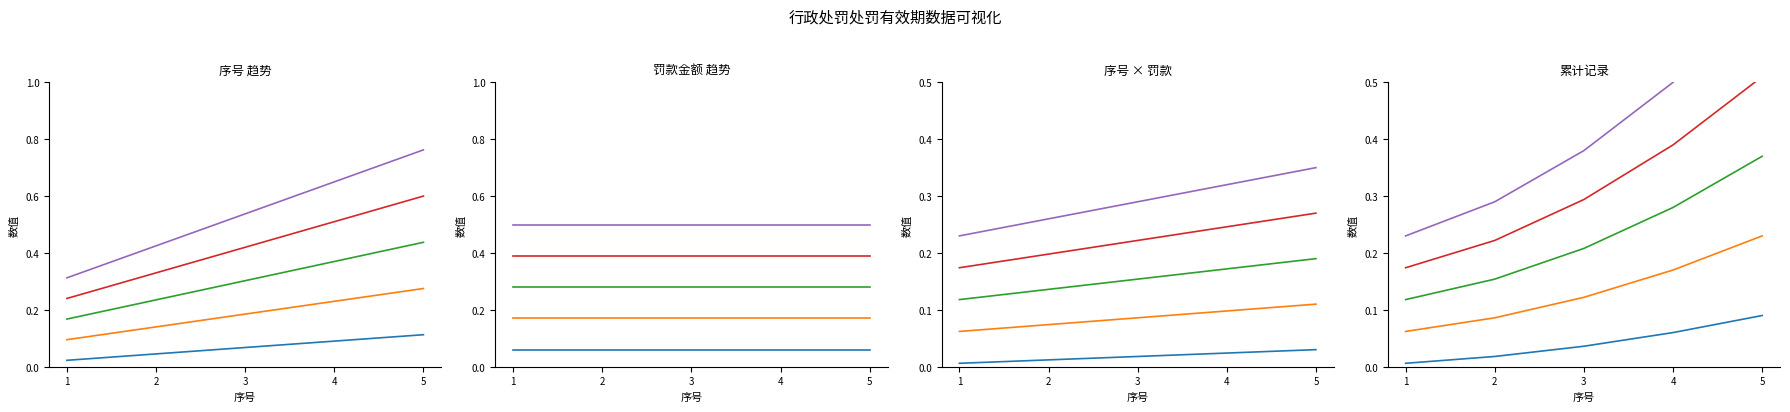

Where is 系列4 nearest to the value 0?

1